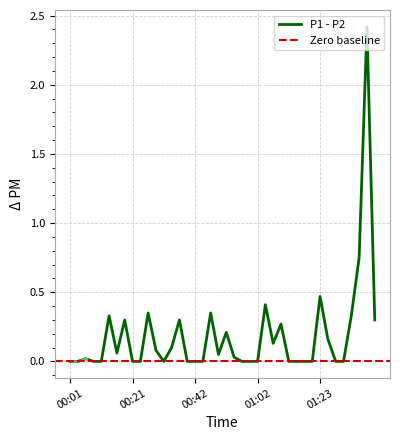

True or false: P1 and P2 cross at least once.

False